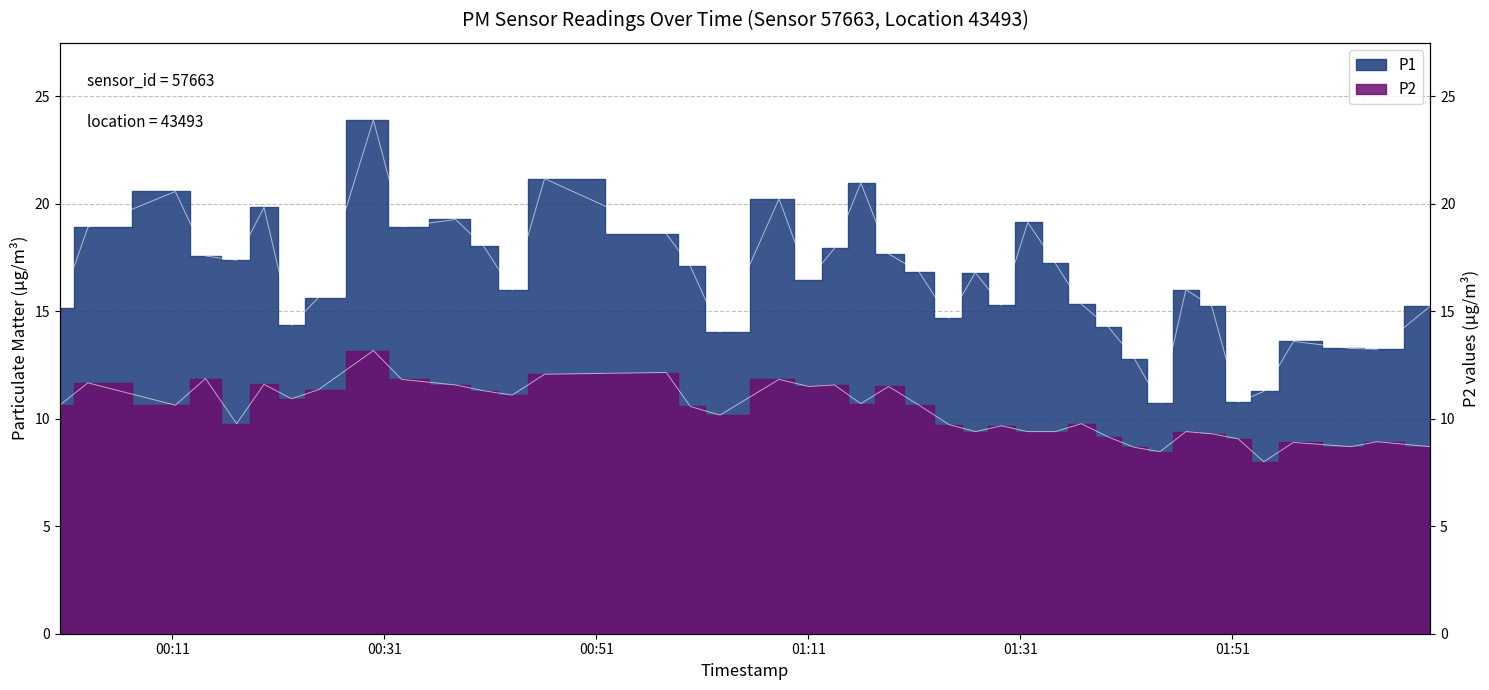

At how many categories does at least one series exceed 8?

40